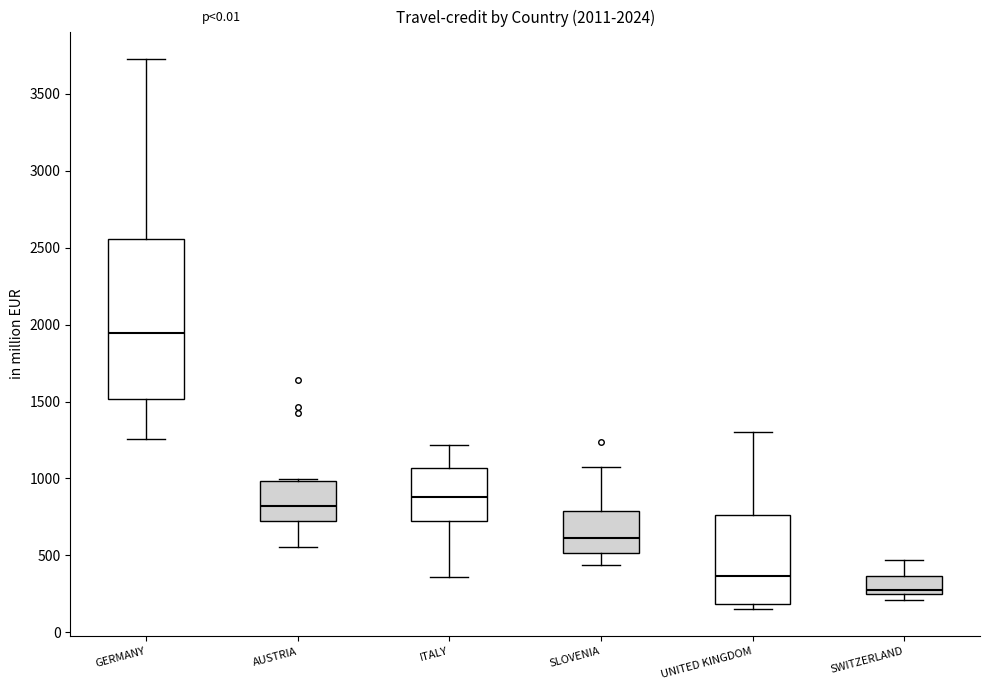

Which box has the highest median line?

GERMANY